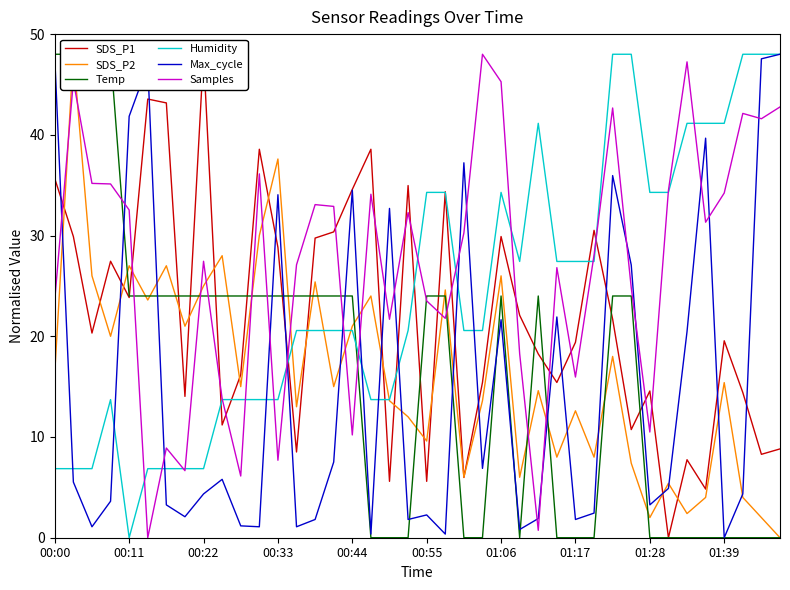

At how many categories does at least one series exceed 39?

19